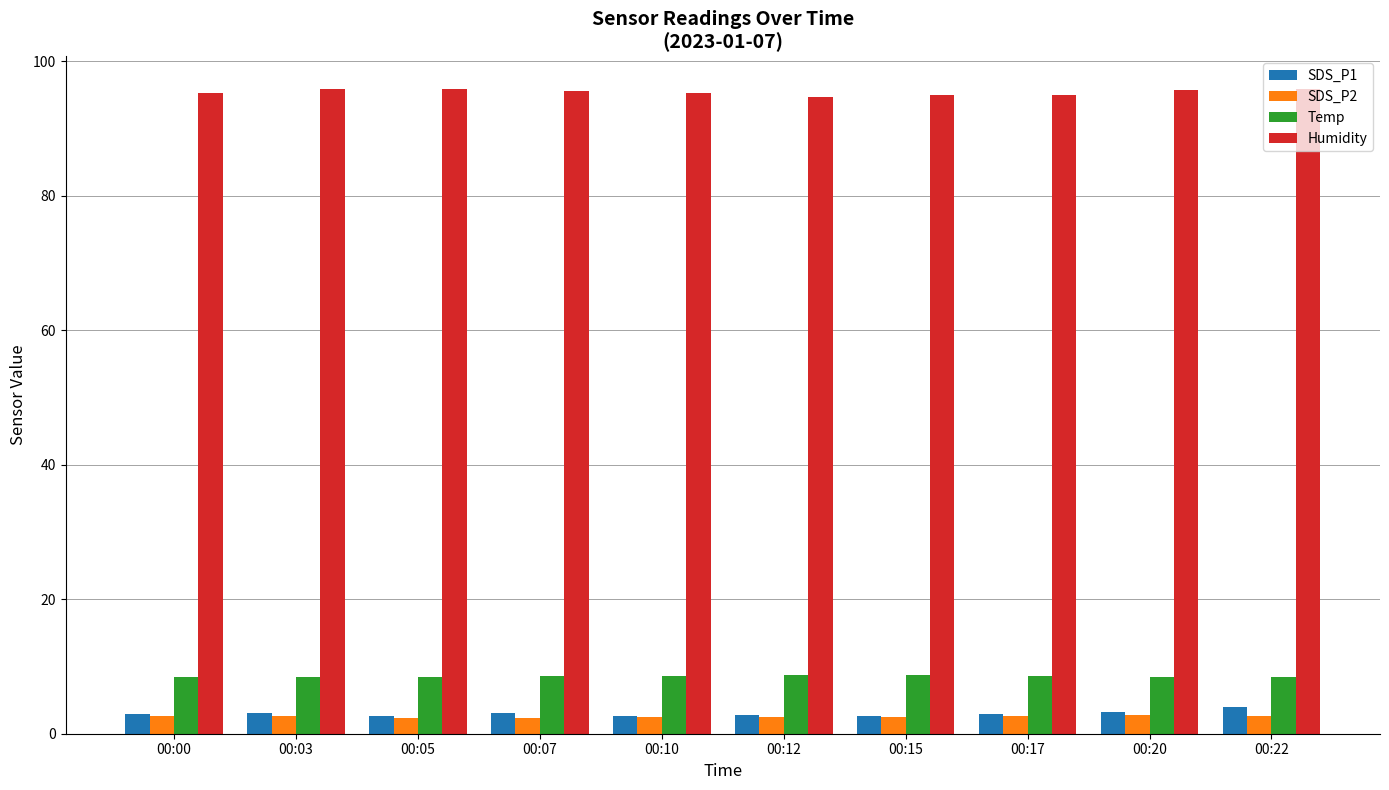

What are all the series names shown in the legend?

SDS_P1, SDS_P2, Temp, Humidity